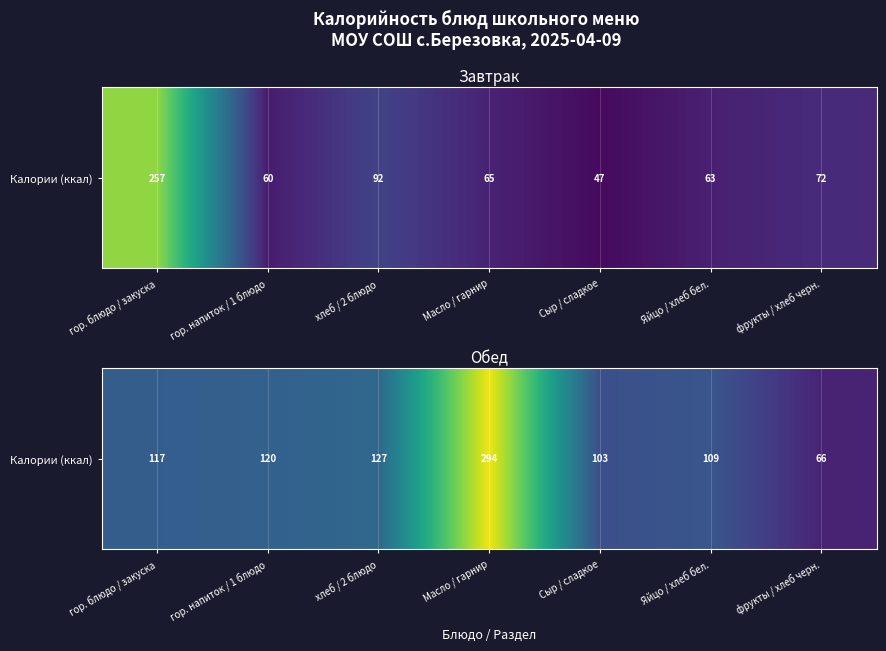

Approximately how many times larger is the value at гор. напиток / 1 блюдо compared to гор. блюдо / закуска?

1.0